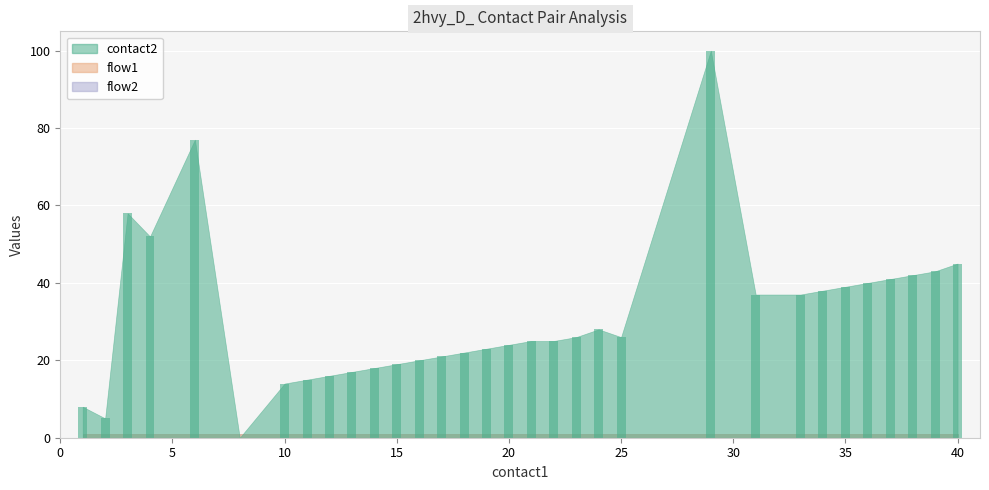

Are the bars grouped side by side (vs. stacked)?

No